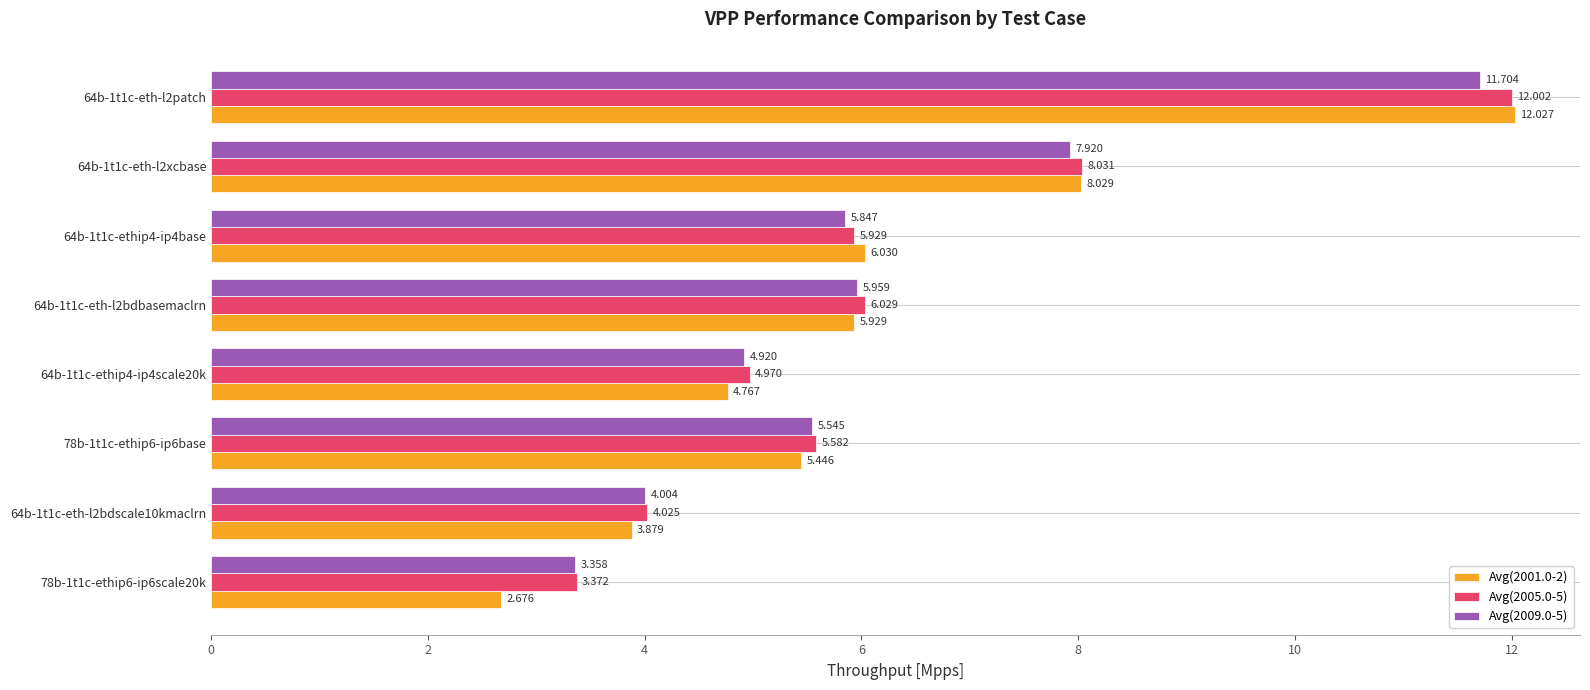

What is the lowest value of the Avg(2005.0-5) series?

3.4